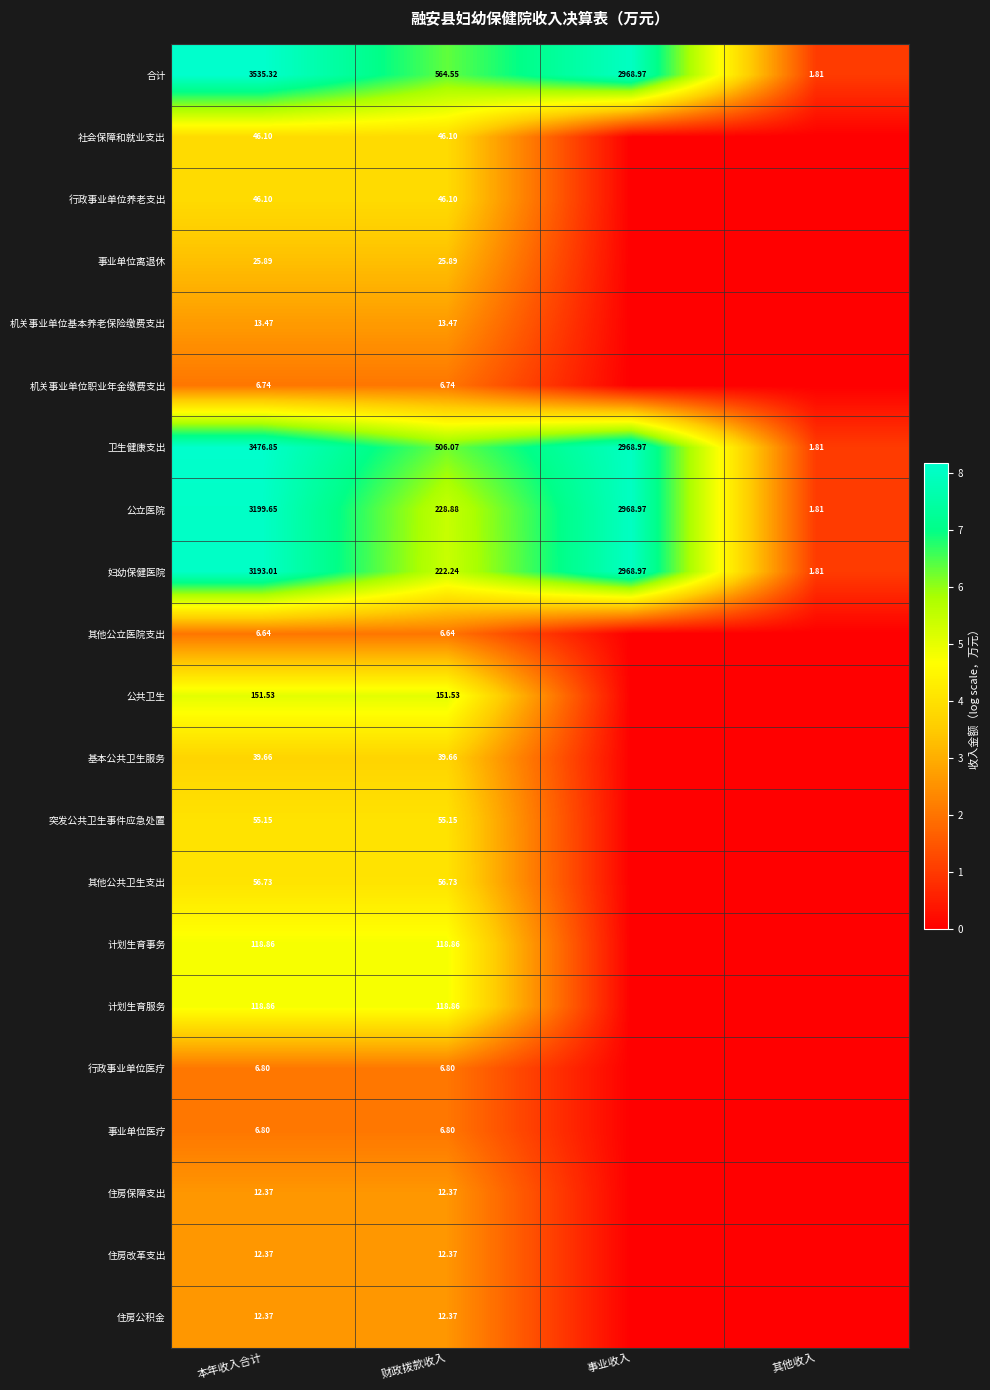

Count the number of categories in the chart.

4